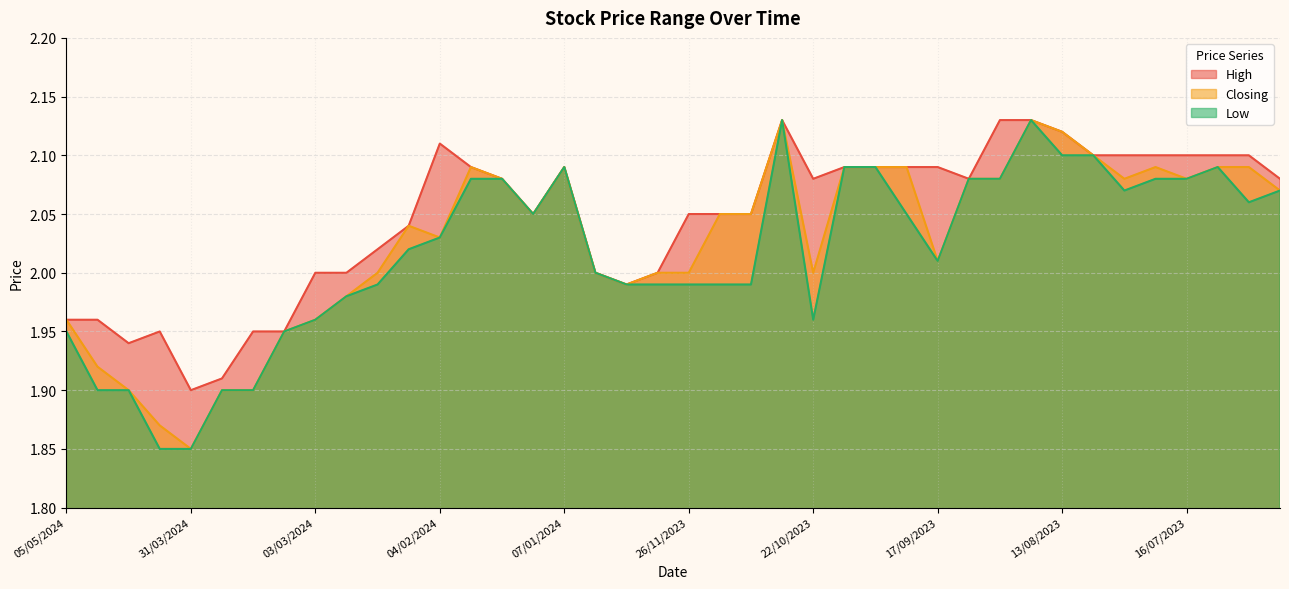

Rank the series by their average value, from lowest to highest.

Low, Closing, High